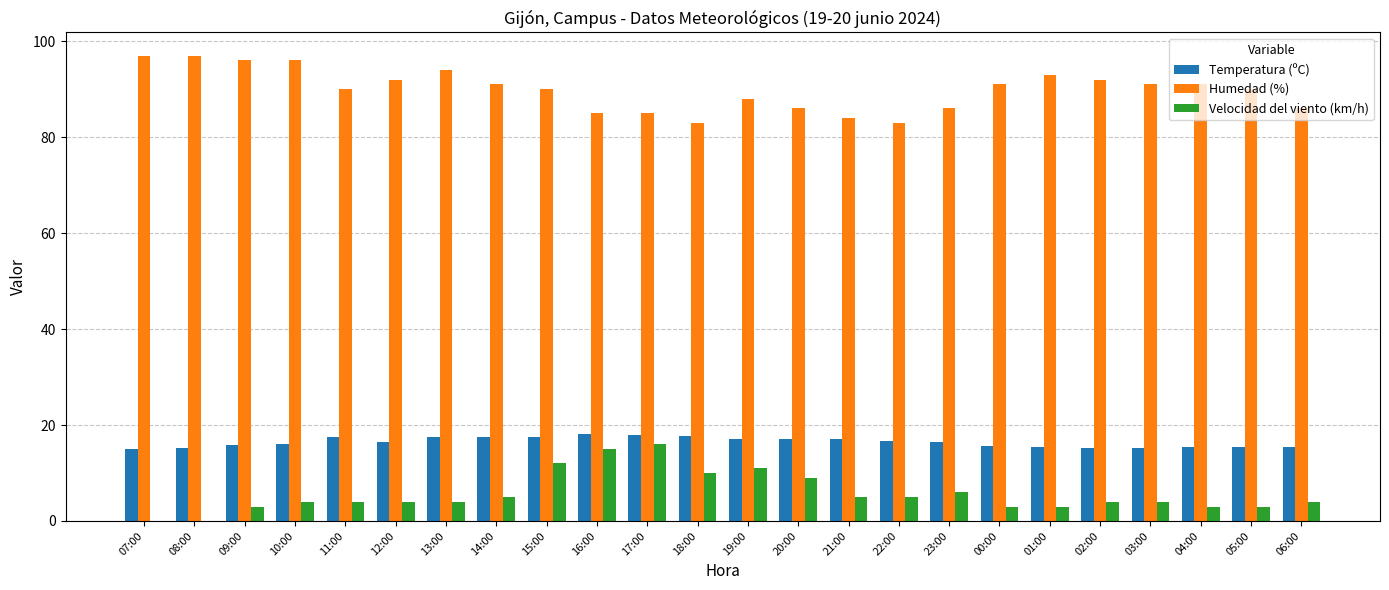

The Humedad (%) series shows 88.0 at 19:00. True or false?

True